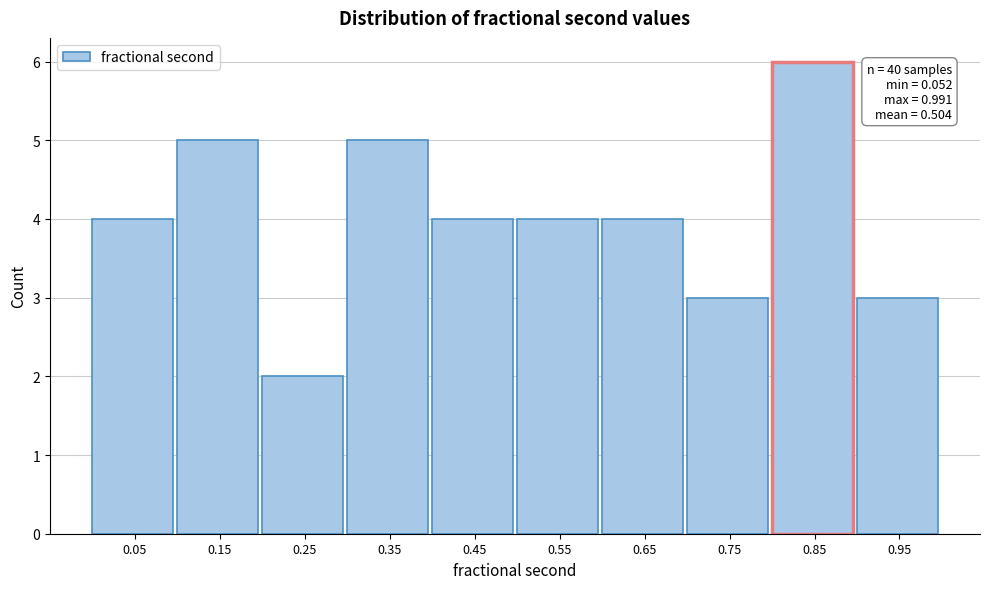

Over which range of the x-axis is the bar tallest?

0.8 to 0.9